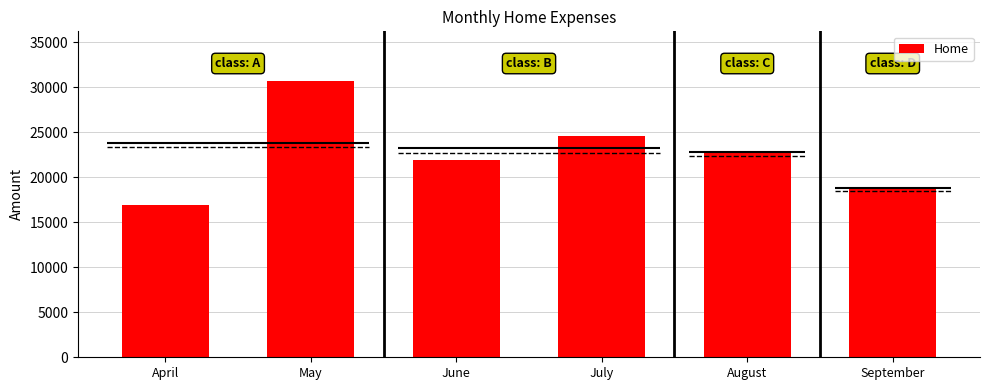

How many data points are less than 22874?

3